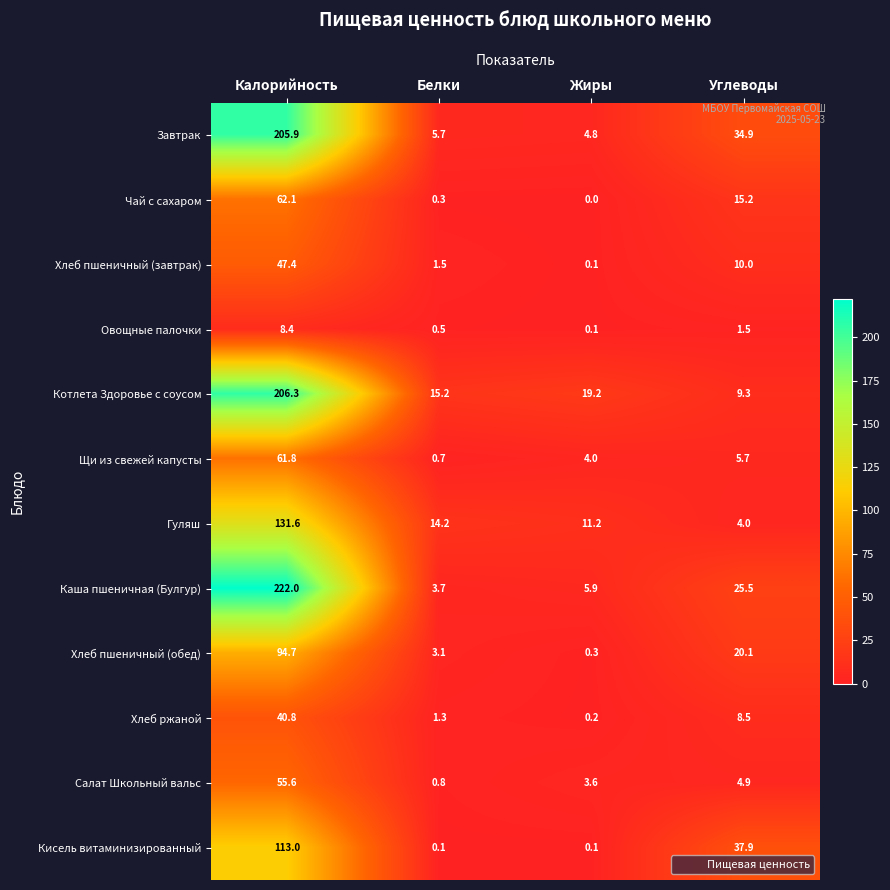

How many data points in Кисель витаминизированный are above 37?

2